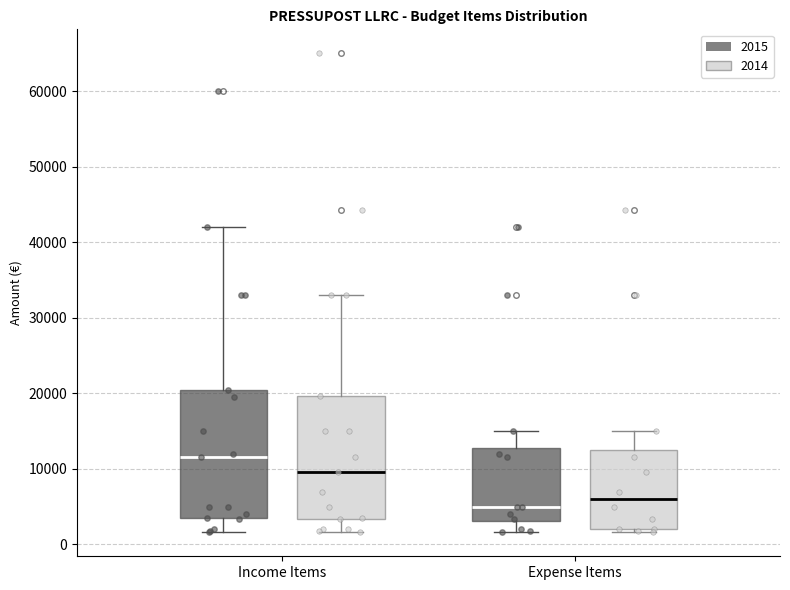

Where does the upper whisker of the box for Income Items (2015) end on the y-axis? The values are not printed on the chart, so give them approximately, as read against the axis.

42000